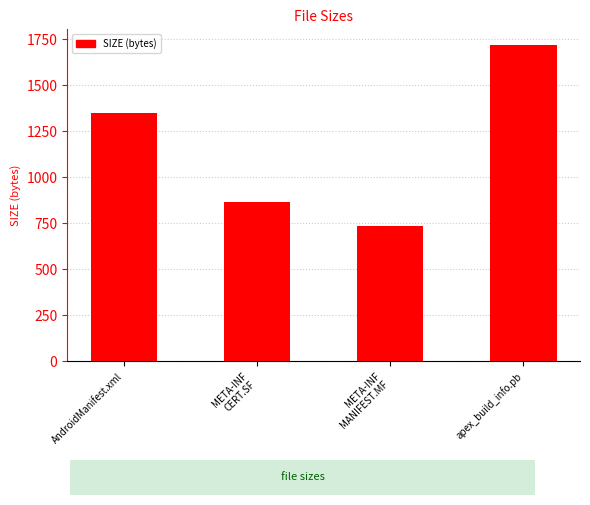

Count the values in the range 868 to 1717.

3